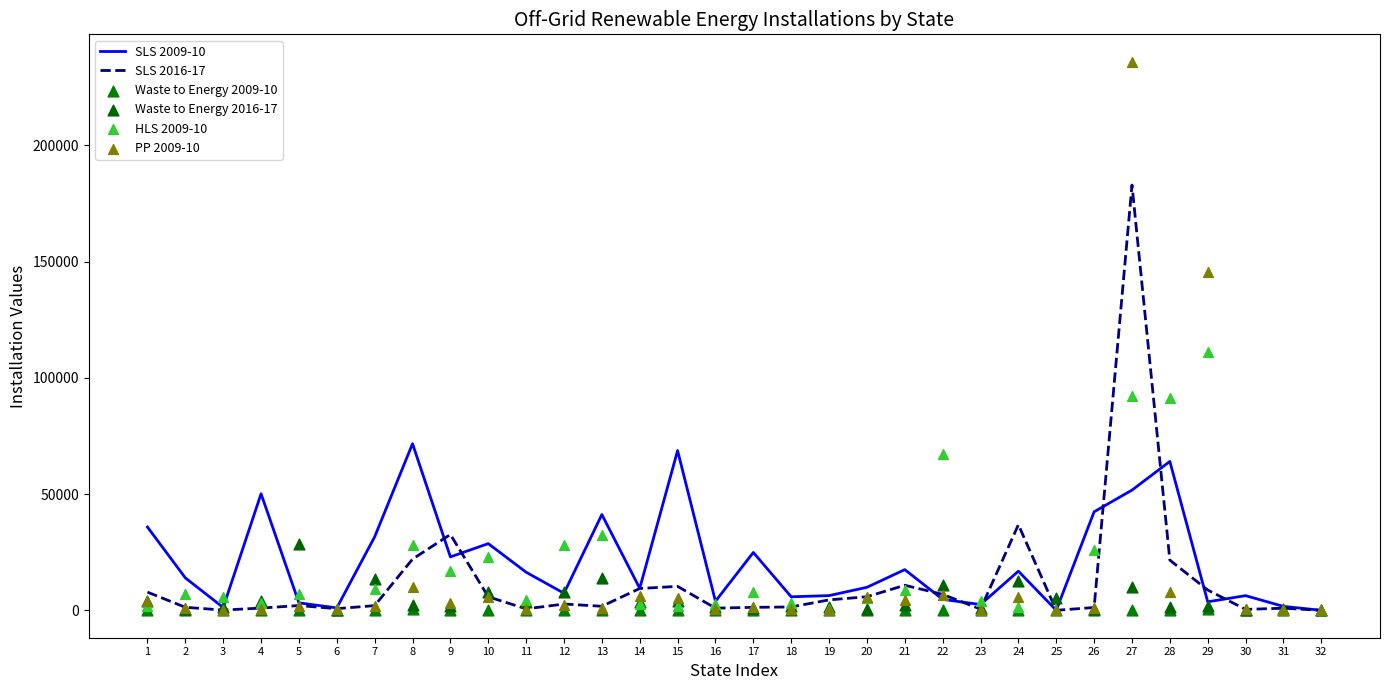

At which category is the sum across all series the highest?

27